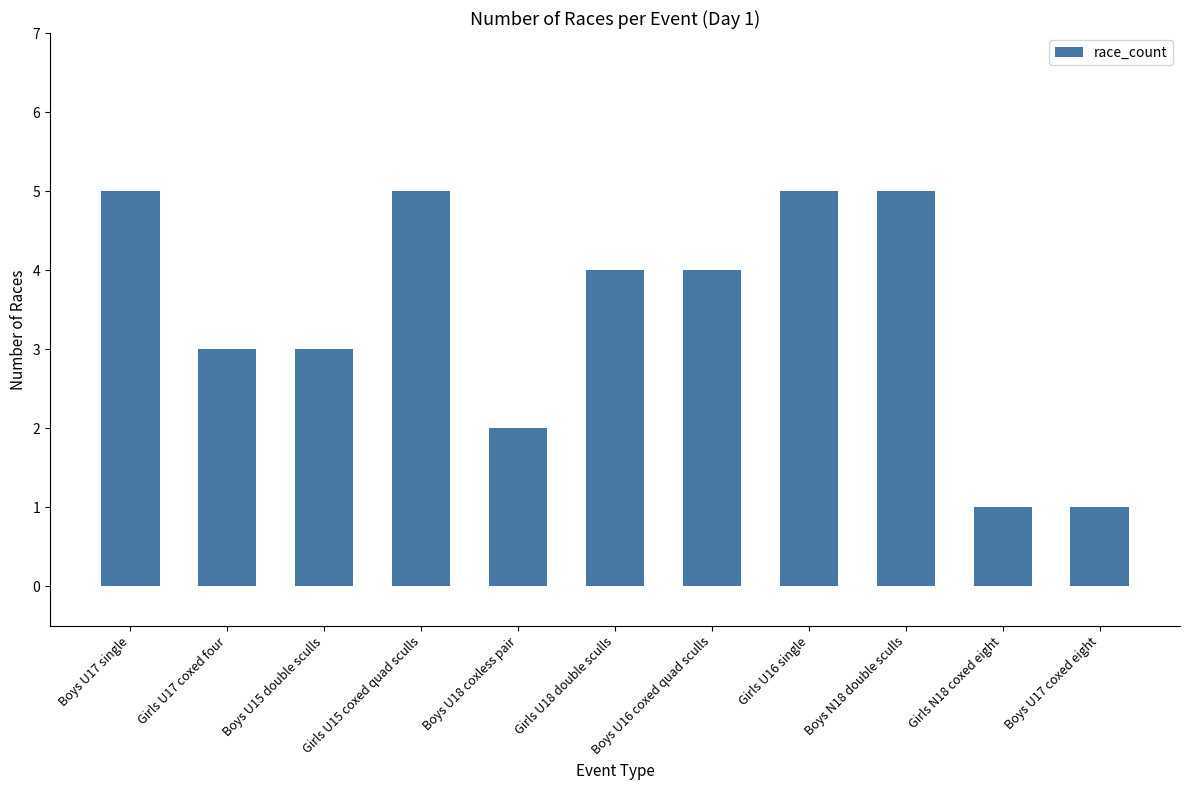

What is the label of the 1st bar from the left?

Boys U17 single